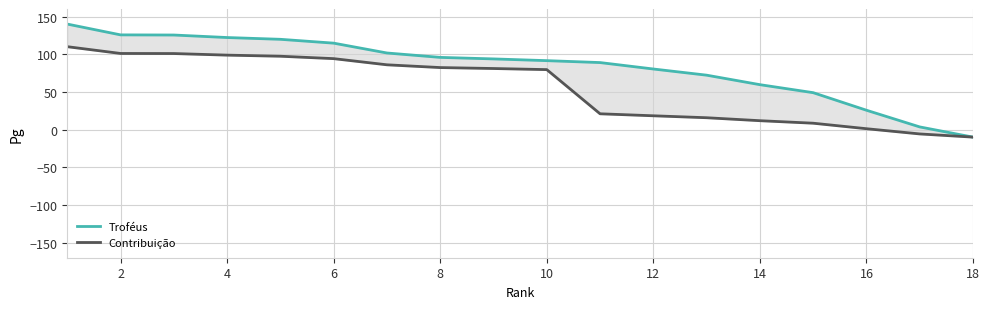

True or false: Troféus has more than 0 interior local peaks.

False